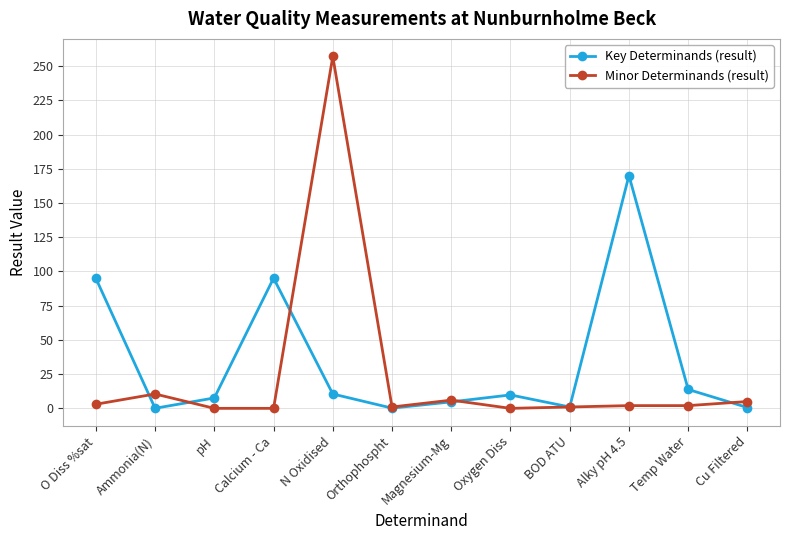

Which label corresponds to the largest value in the chart?

N Oxidised